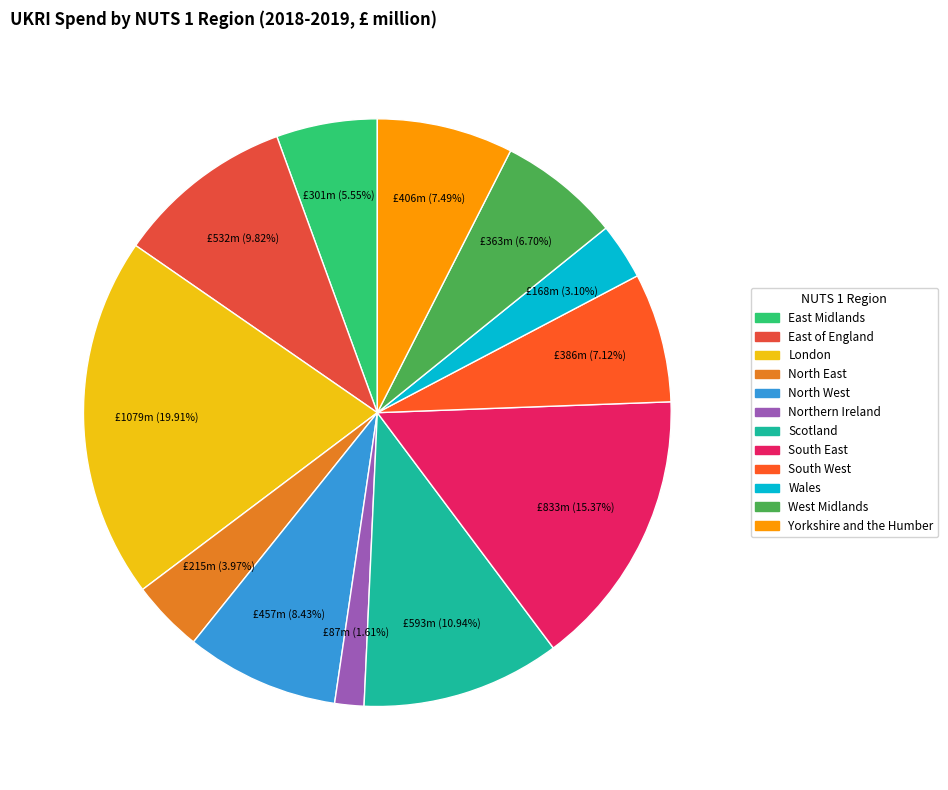

What is the total percentage of East of England and North West?

18.2%